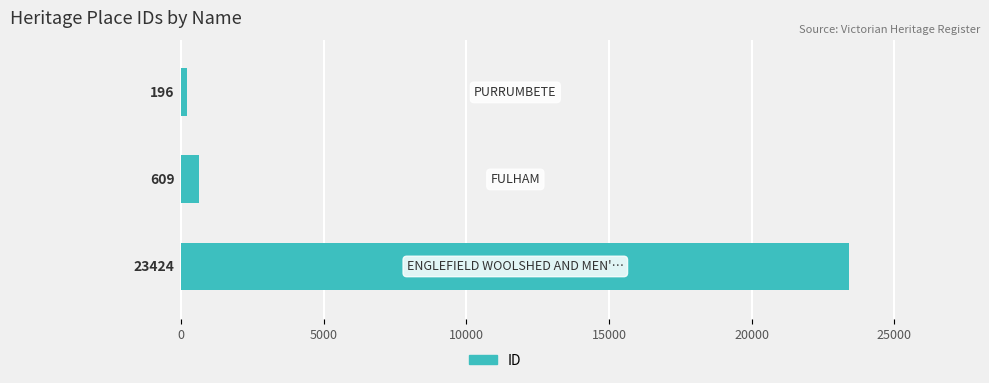

Reading top to bottom, list all the values displayed in this chart.

196	609	23424